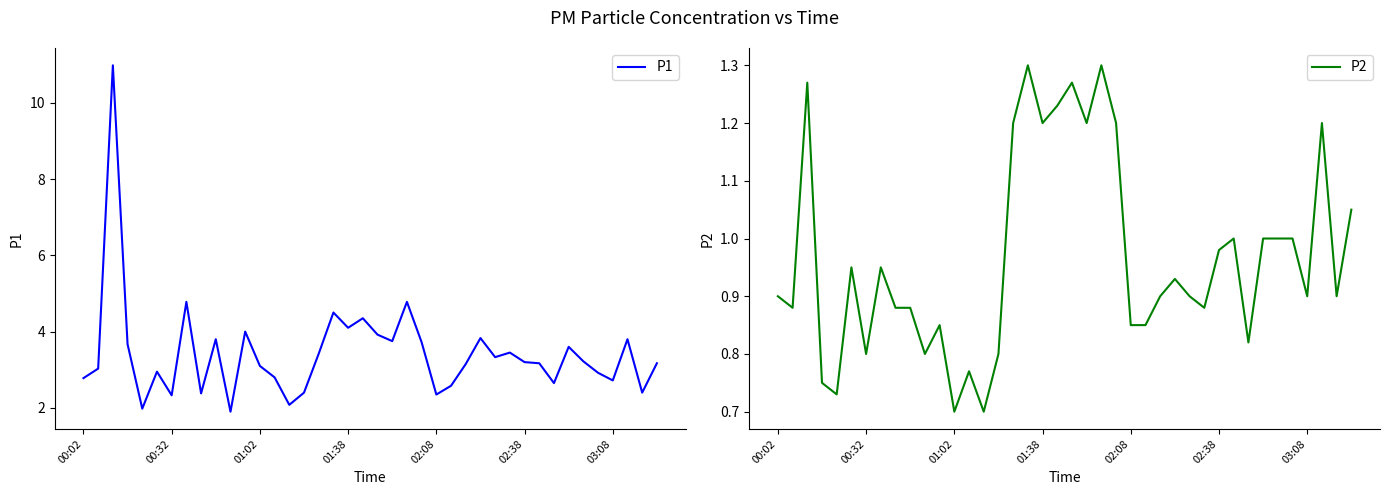

True or false: P1 and P2 intersect in this chart.

False